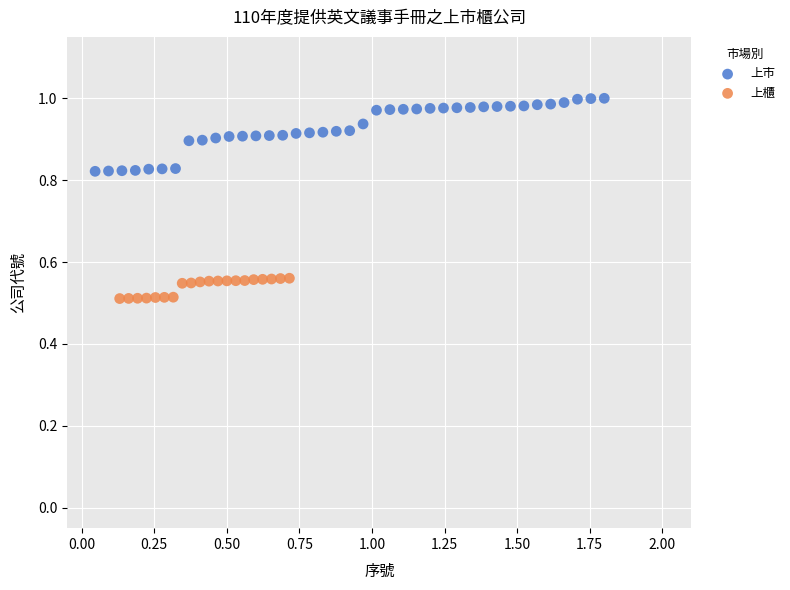

Which series has the widest spread of Y values?

上市